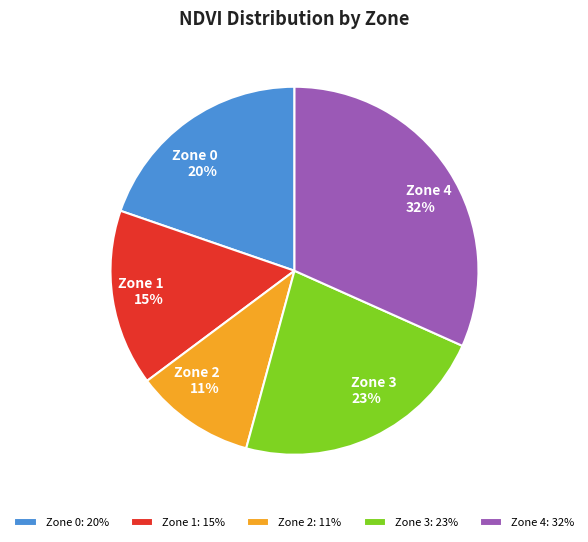

Rank the categories by value from highest to lowest.

Zone 4, Zone 3, Zone 0, Zone 1, Zone 2